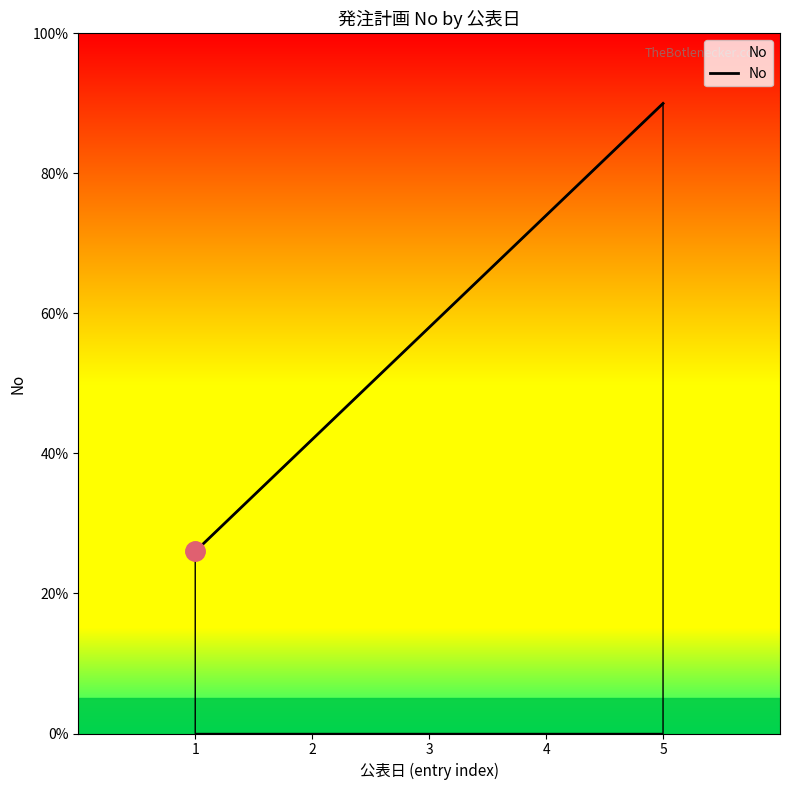

Rank the categories by value from highest to lowest.

5, 4, 3, 2, 1